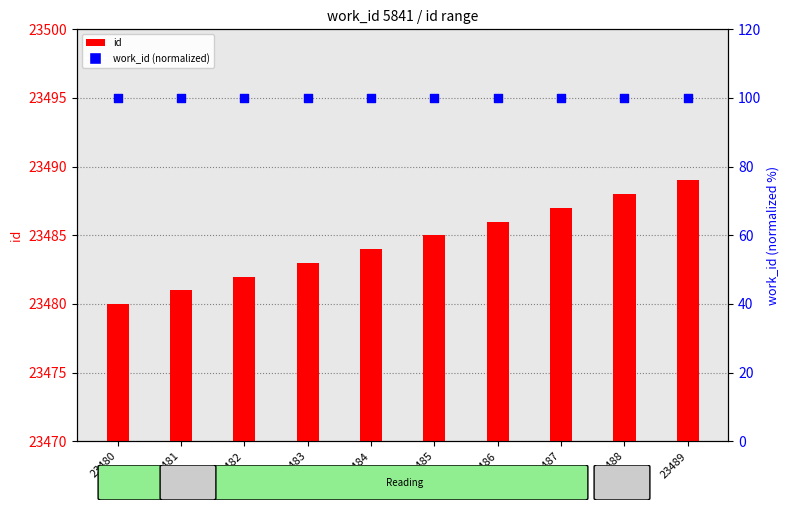

At which category is the sum across all series the highest?

23489